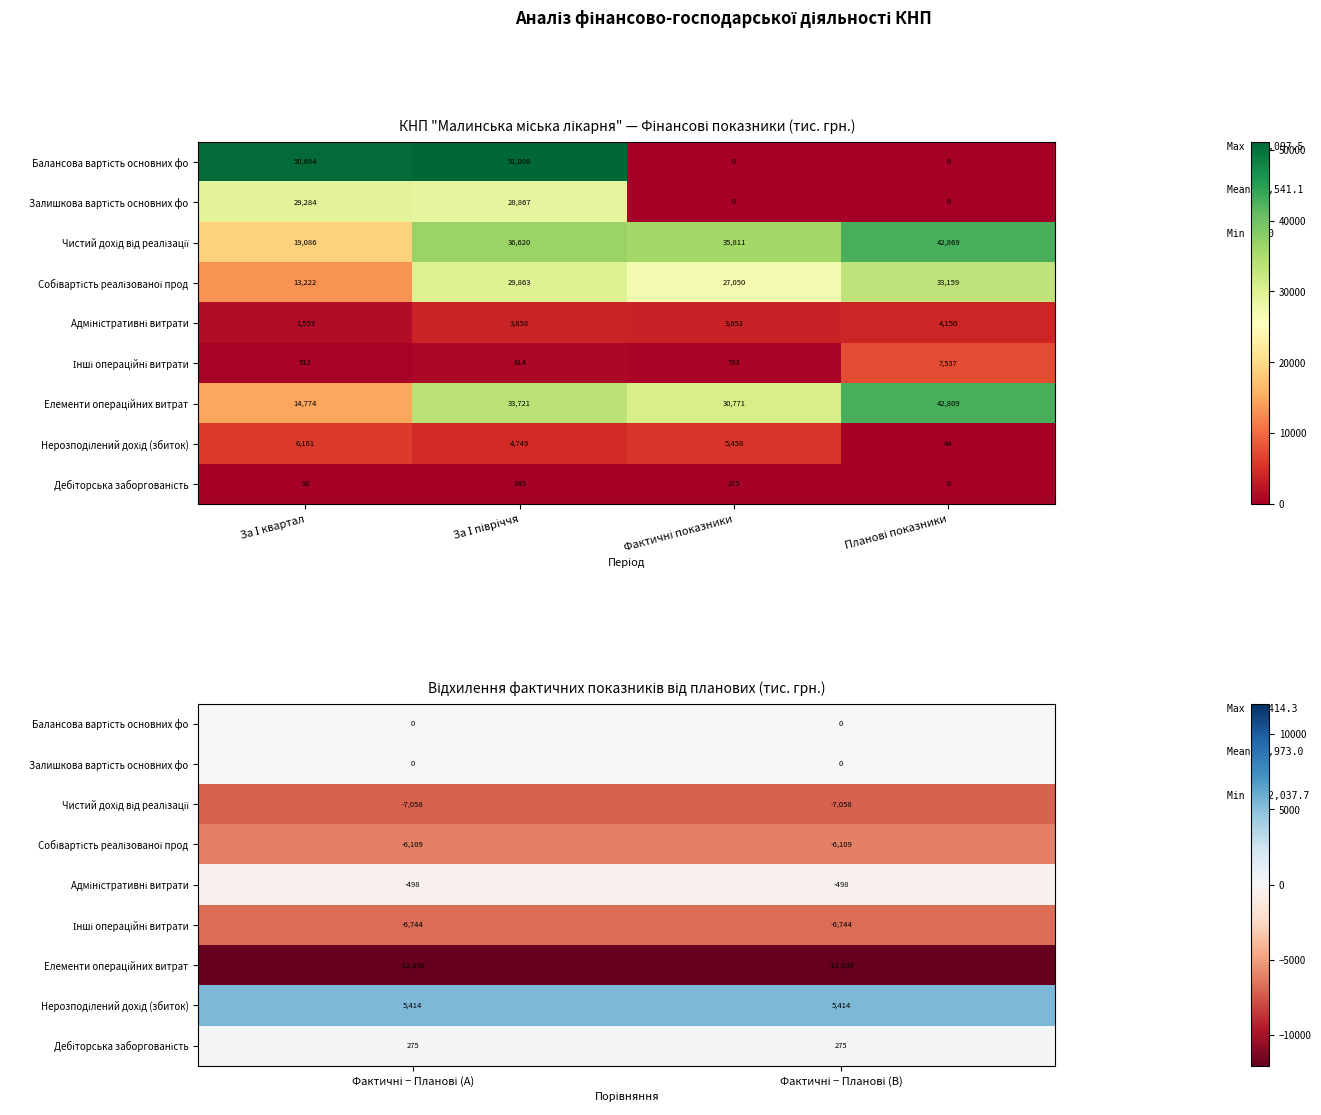

At how many categories does at least one series exceed -9644?

2